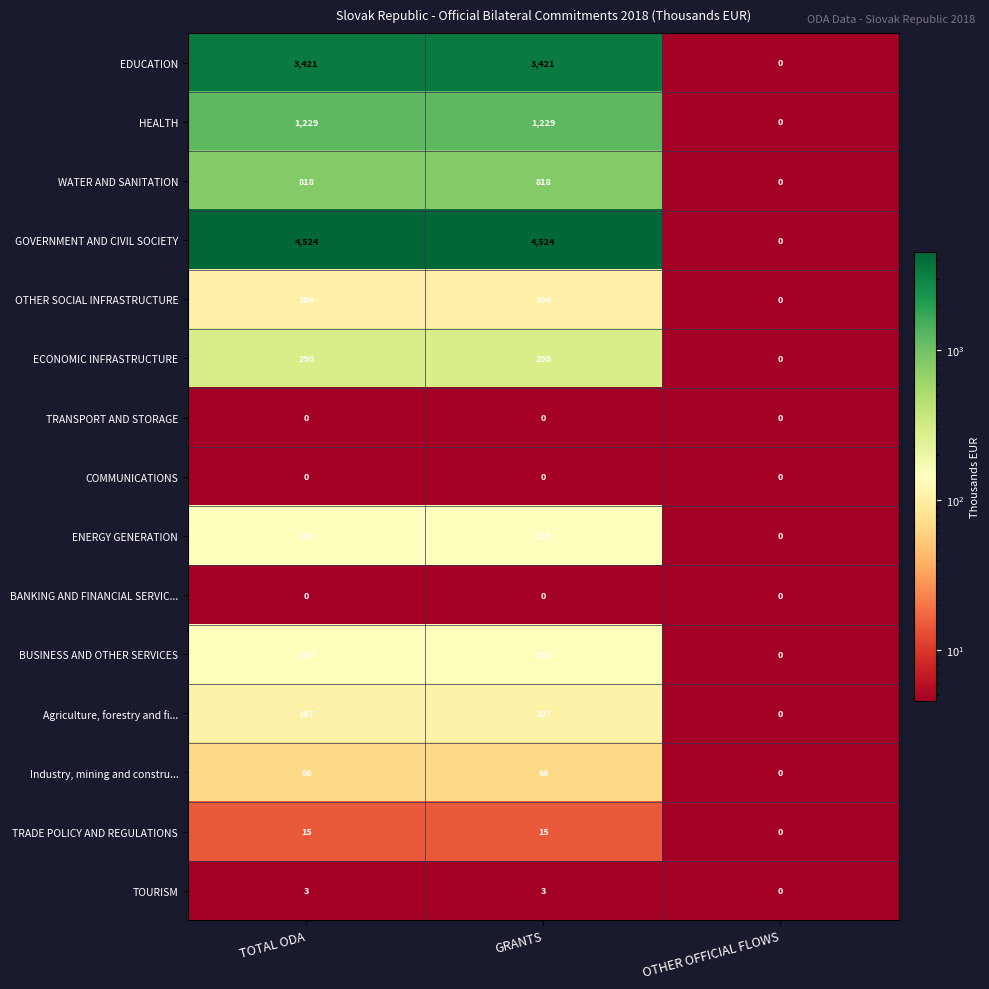

Which series has the largest total across all categories?

GOVERNMENT AND CIVIL SOCIETY